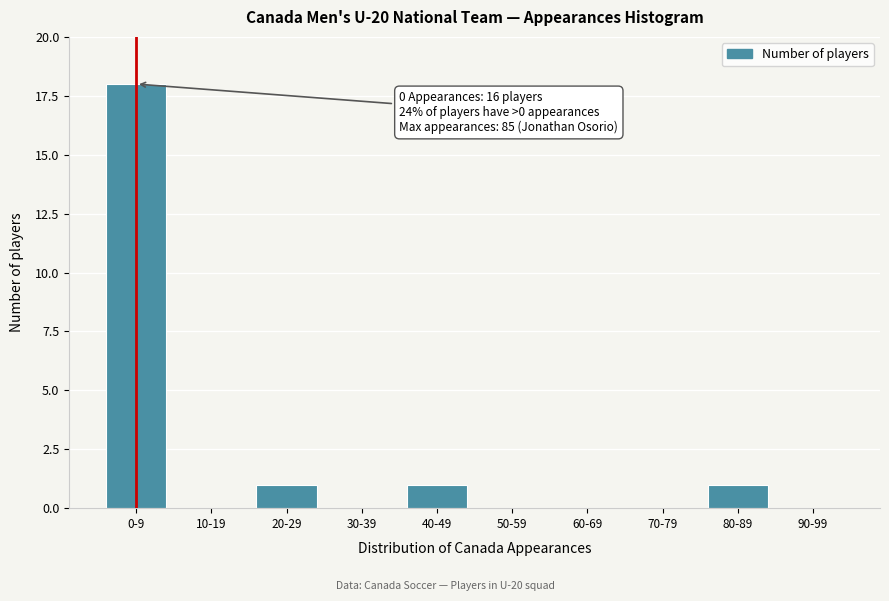

Is it true that the value at 80-89 is 1?

True